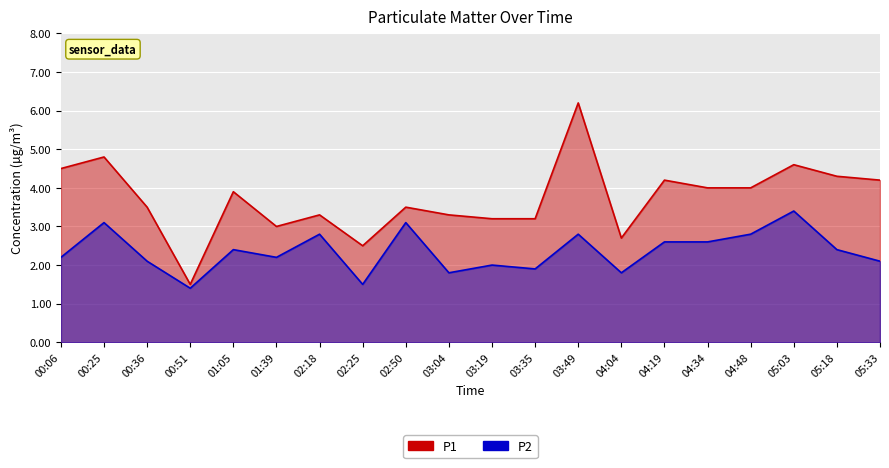

What is the average value of the P1 series?

3.7